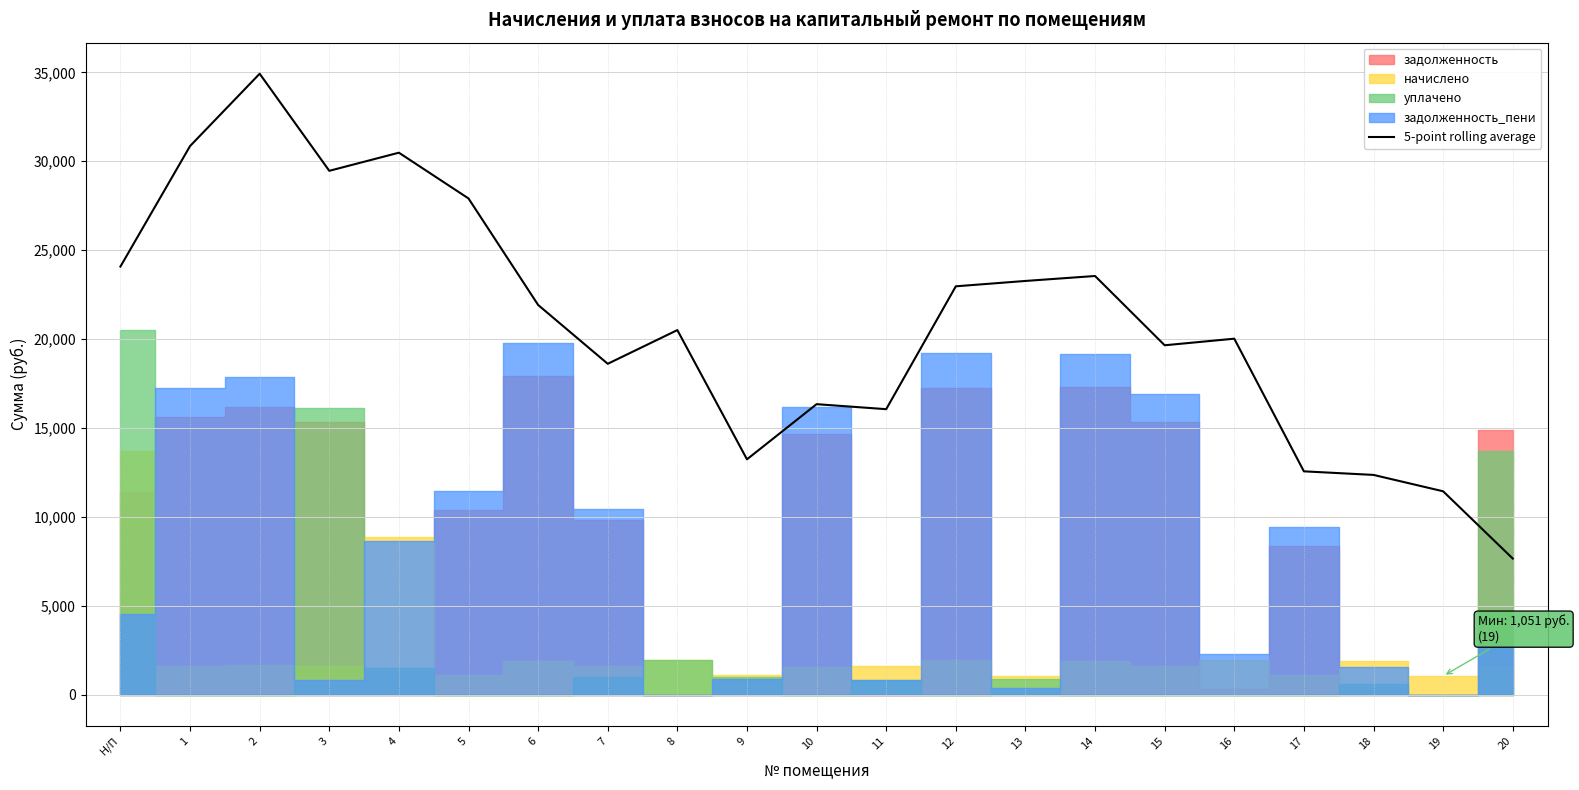

What is the label of the 8th point from the right?

13